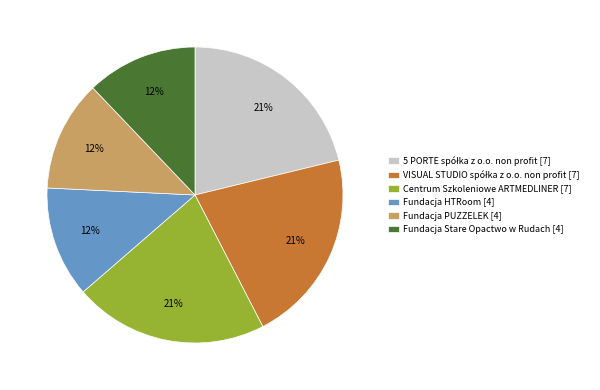

The Fundacja Stare Opactwo w Rudach [4] slice represents 12% of the pie. True or false?

True